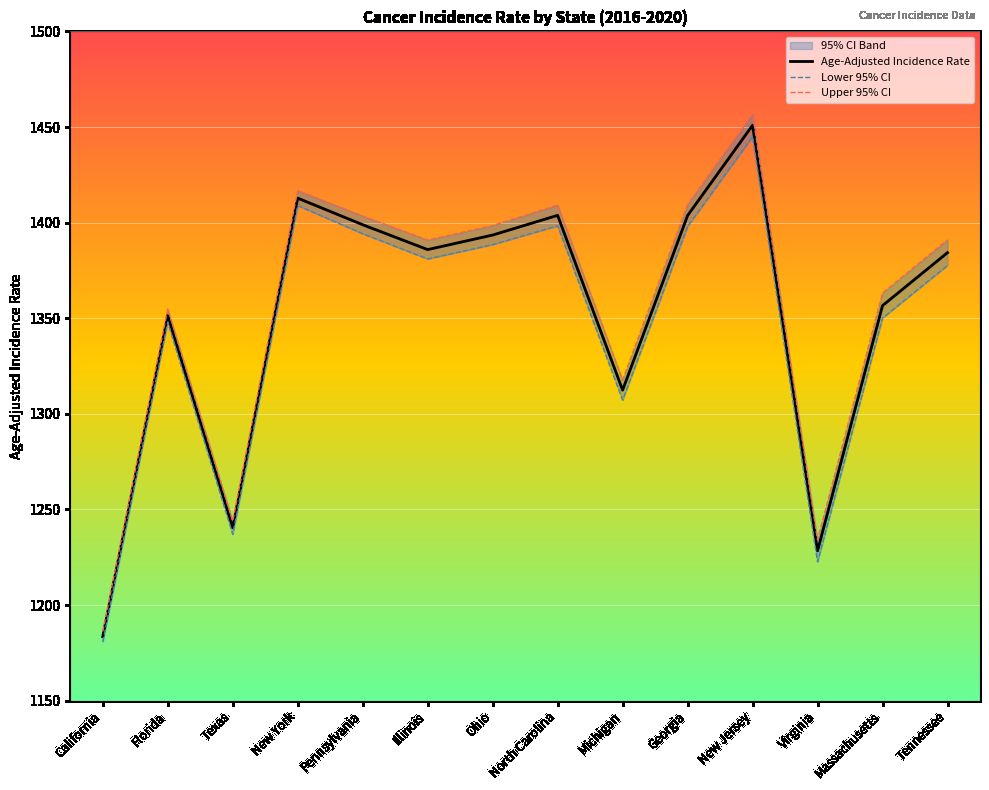

What is the label of the 5th point from the right?

Georgia